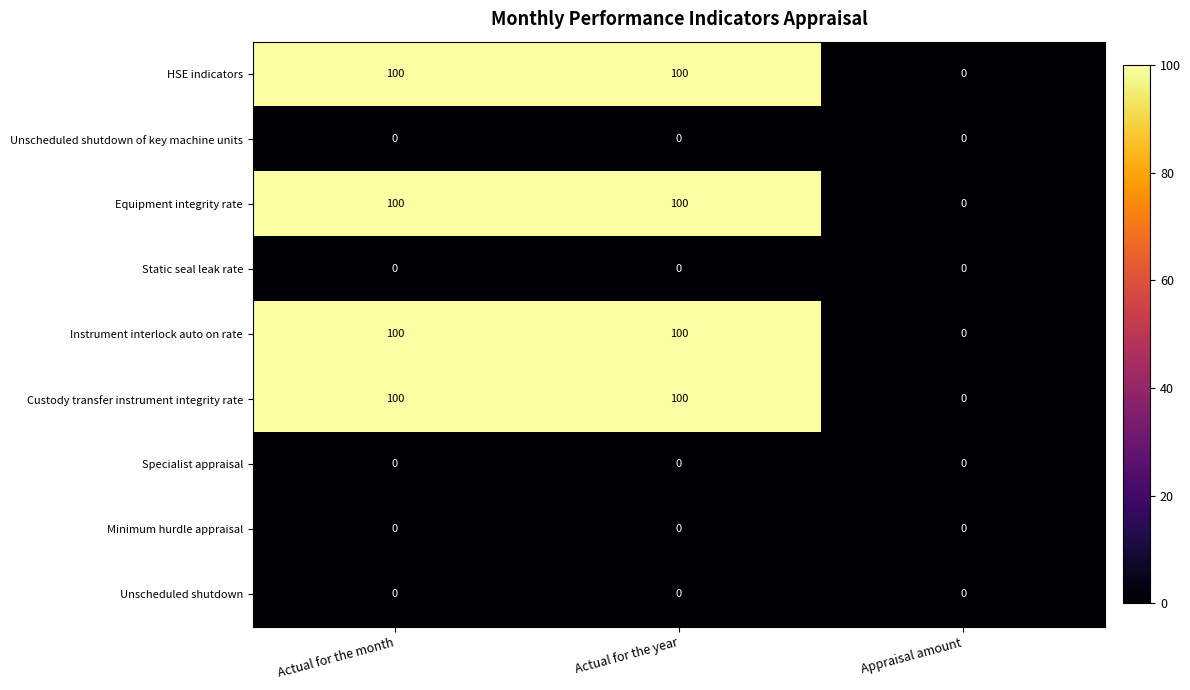

Is it true that Equipment integrity rate equals 0 at Appraisal amount?

True